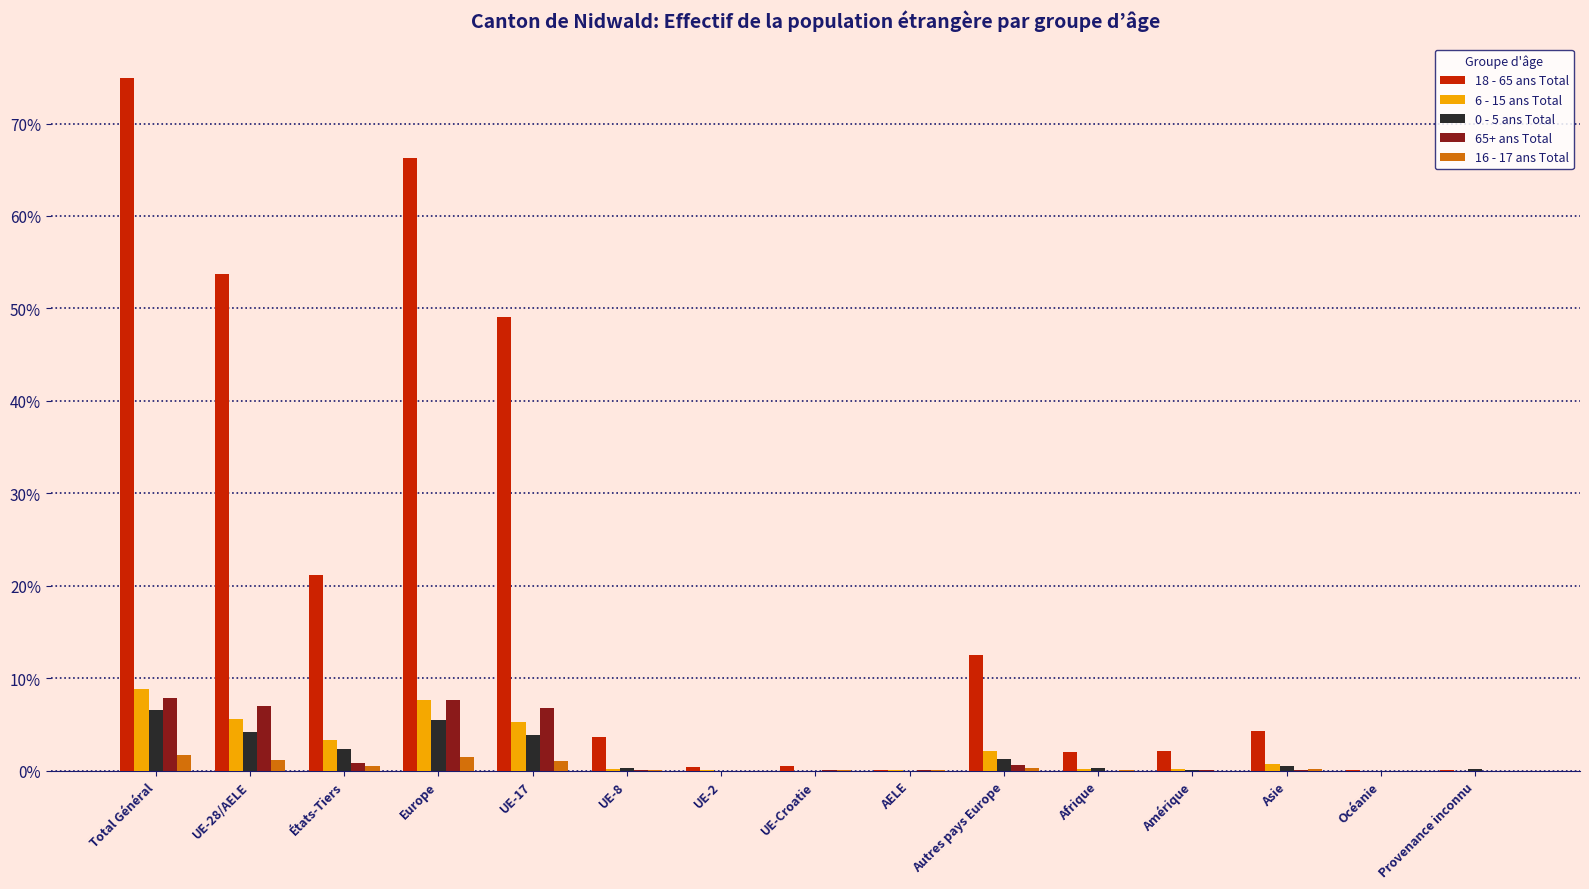

What is the sum of all 16 - 17 ans Total values?

6.7